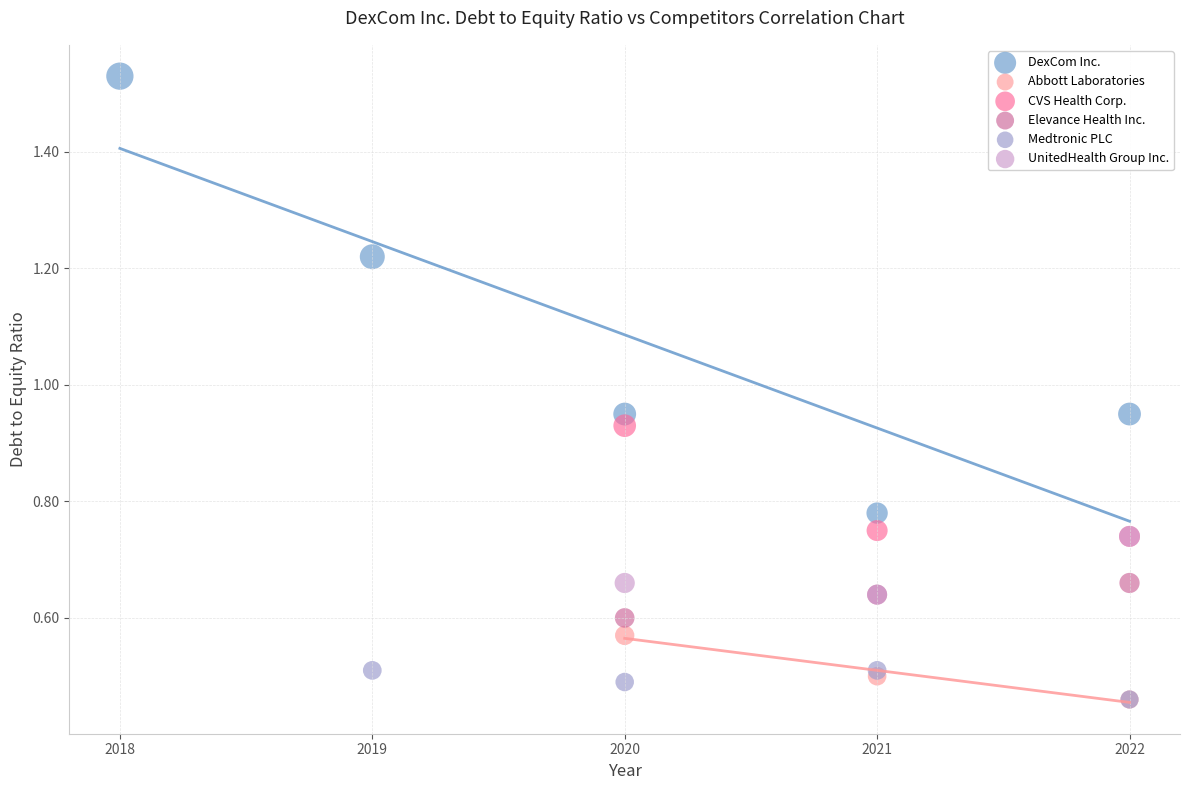

Which series contains the highest Y value?

DexCom Inc.